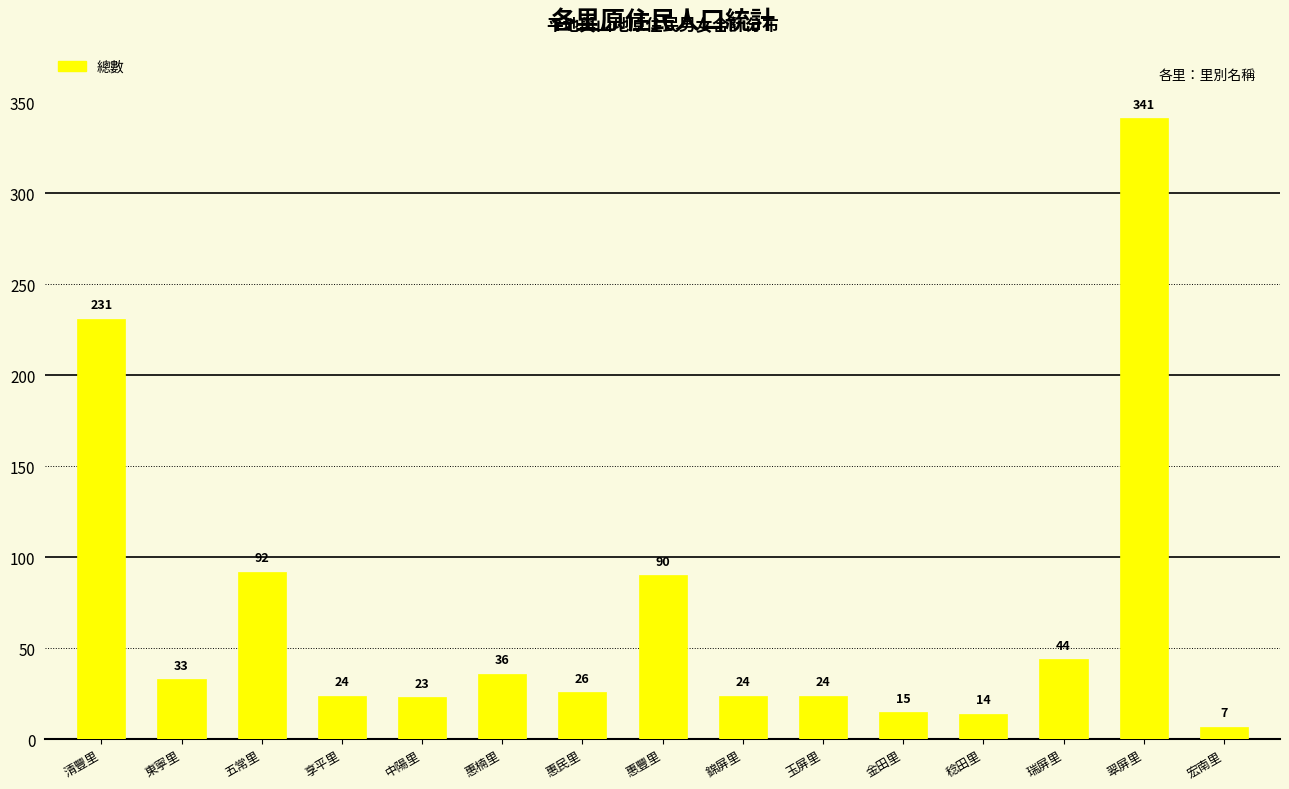

Where is the data nearest to the value 174?

清豐里